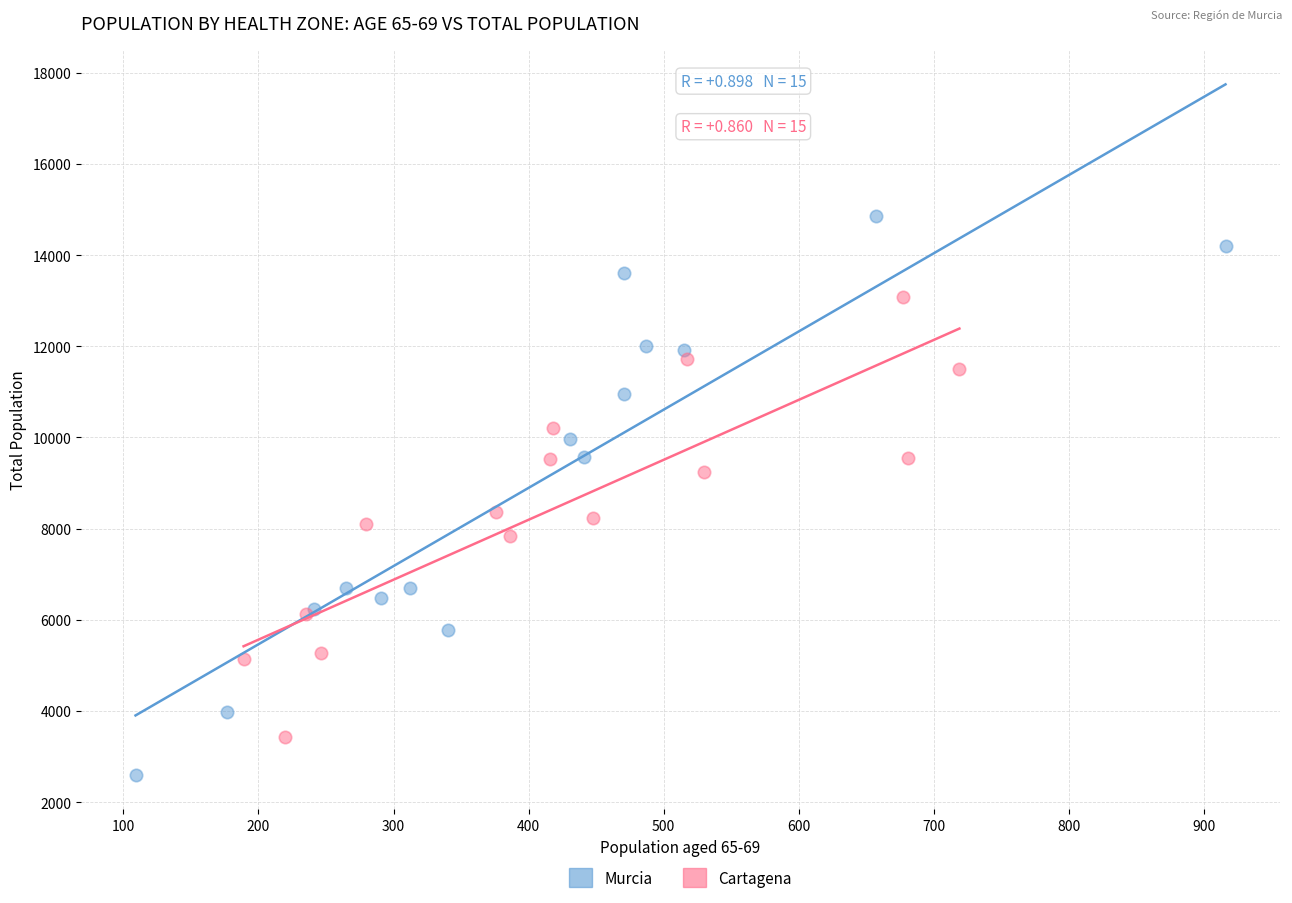

Which series reaches the minimum Y coordinate?

Murcia